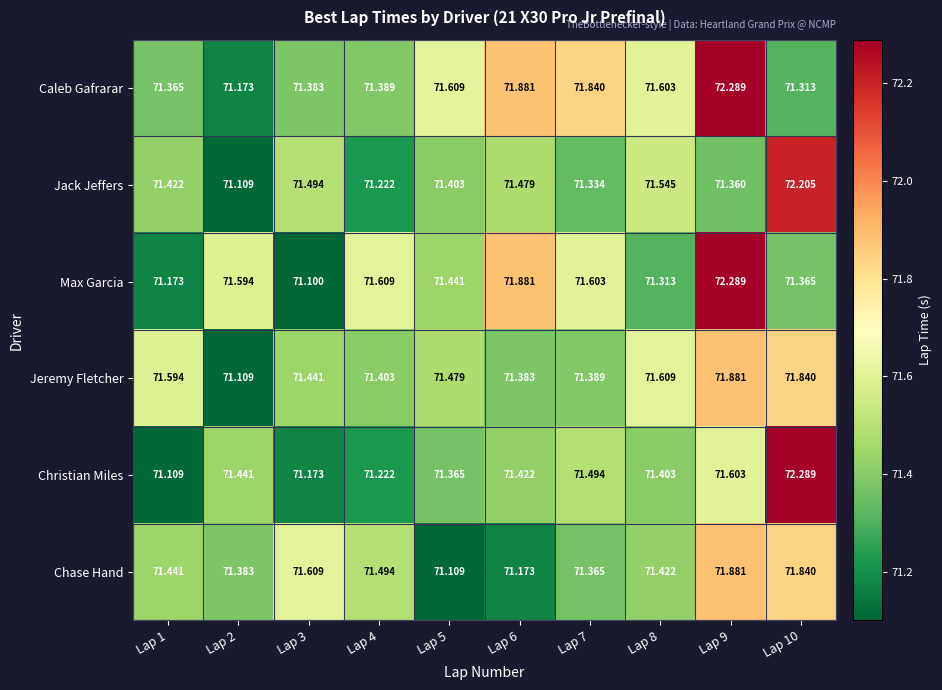

Which series has the largest range (max minus min)?

Max Garcia